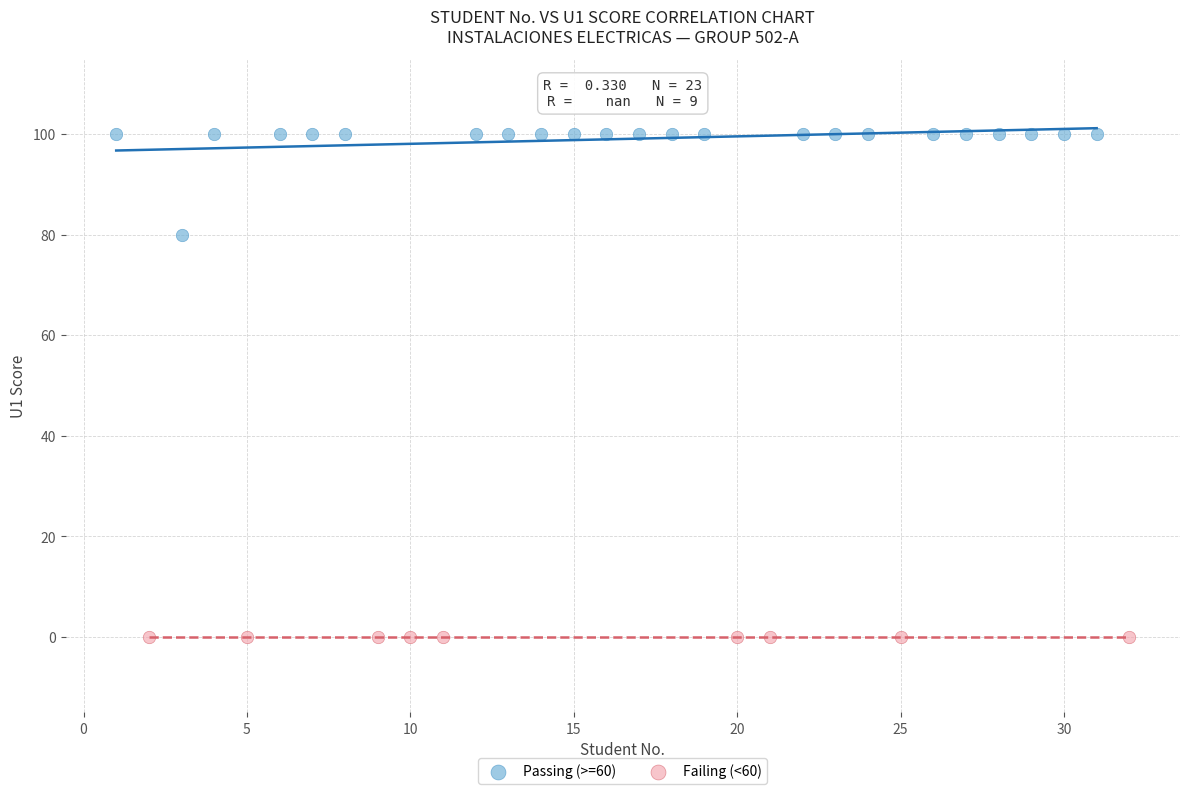

Which series reaches the minimum Y coordinate?

Failing (<60)